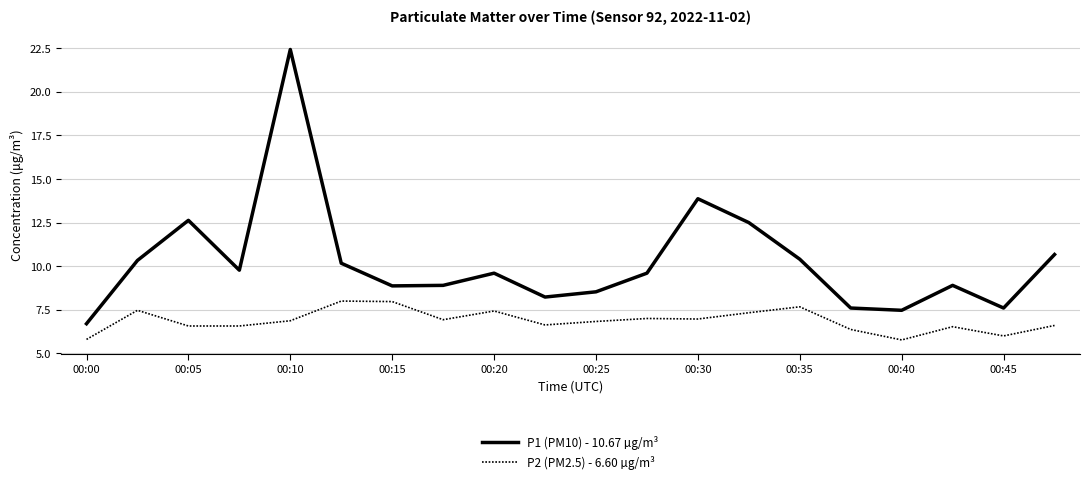

Rank the series by their average value, from highest to lowest.

P1 (PM10) - 10.67 µg/m³, P2 (PM2.5) - 6.60 µg/m³